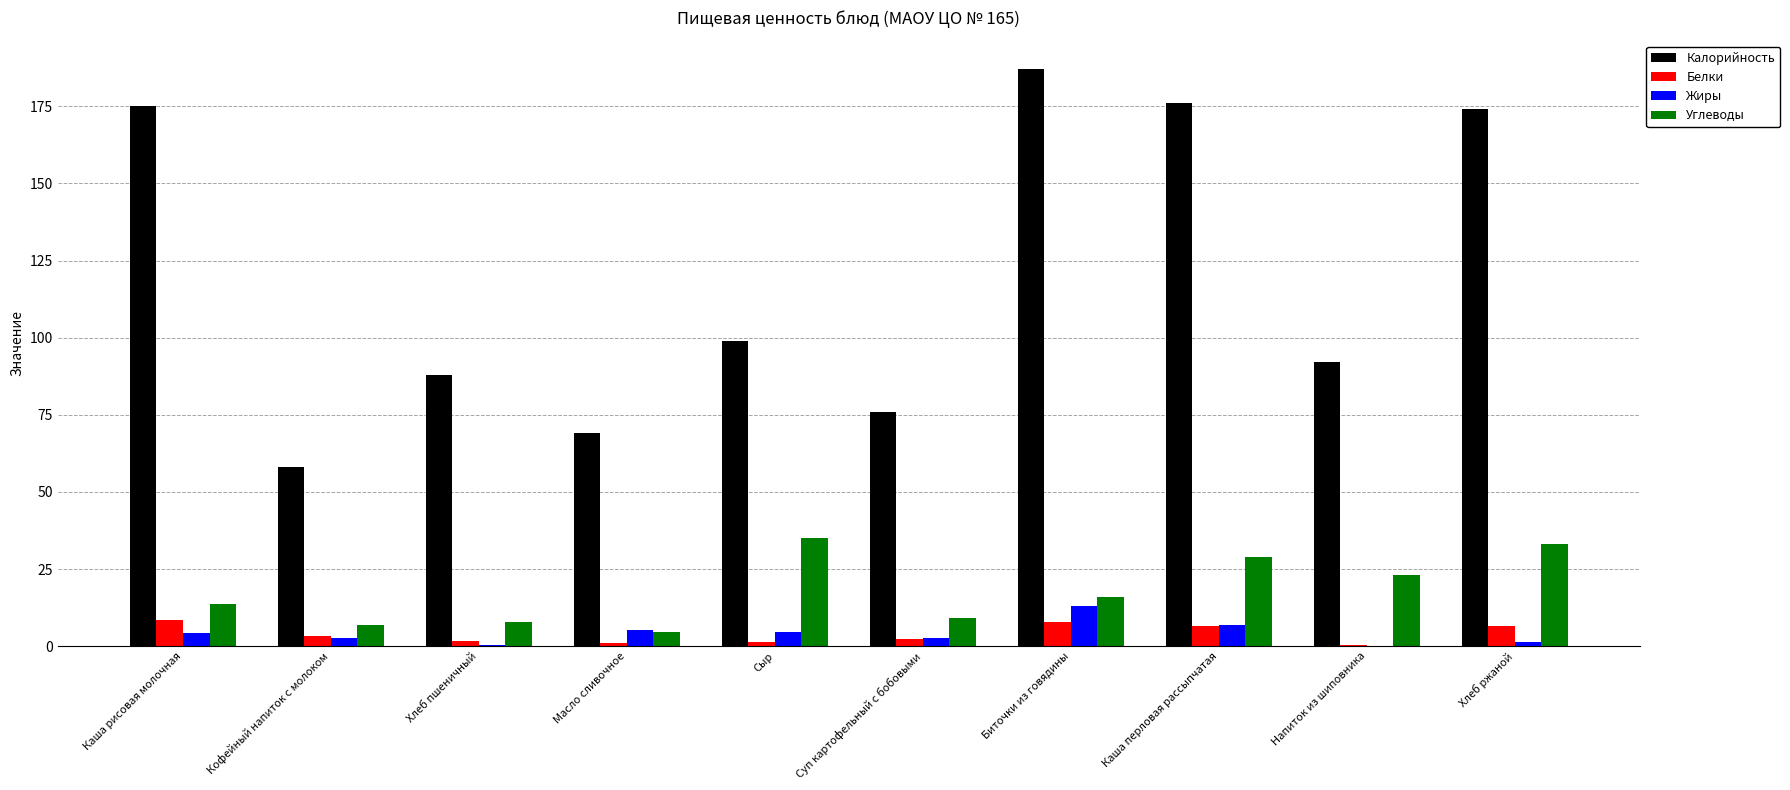

The Углеводы series shows 35.0 at Сыр. True or false?

True